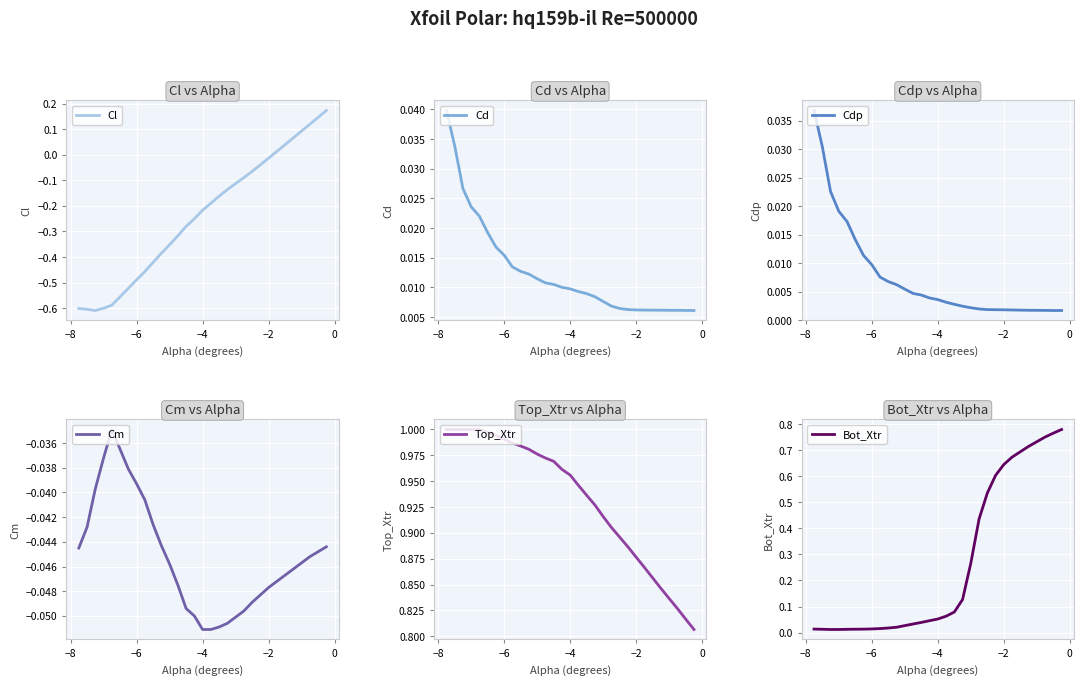

What is the difference between the maximum and minimum values in the Top_Xtr series?

0.2